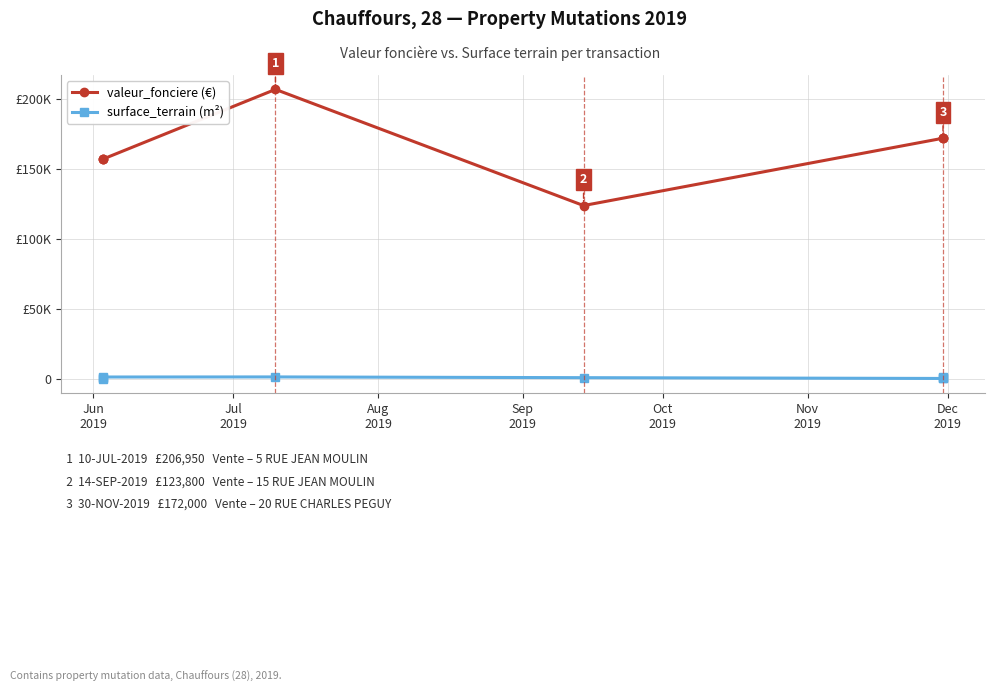

Is this an area chart (filled region under the line)?

No